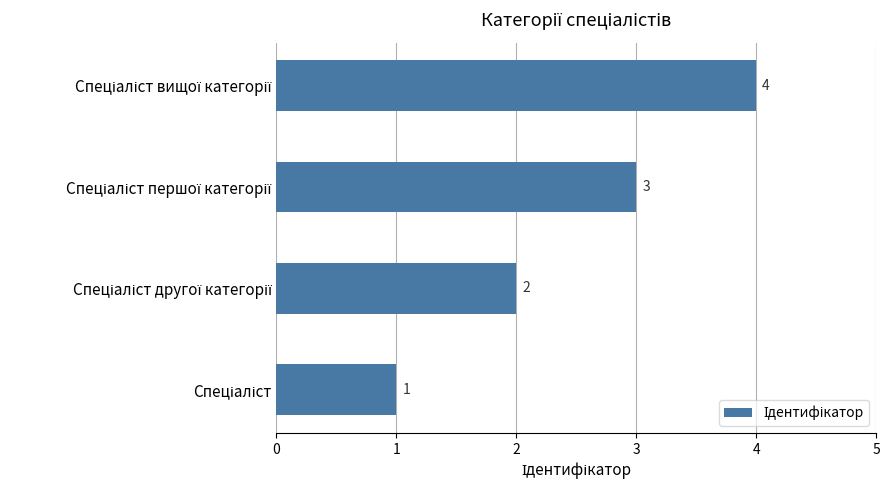

What is the sum of all values?

10